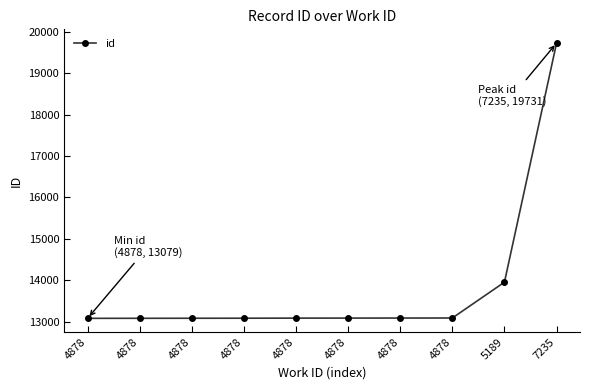

True or false: the data shows 13086 at 4878.

True